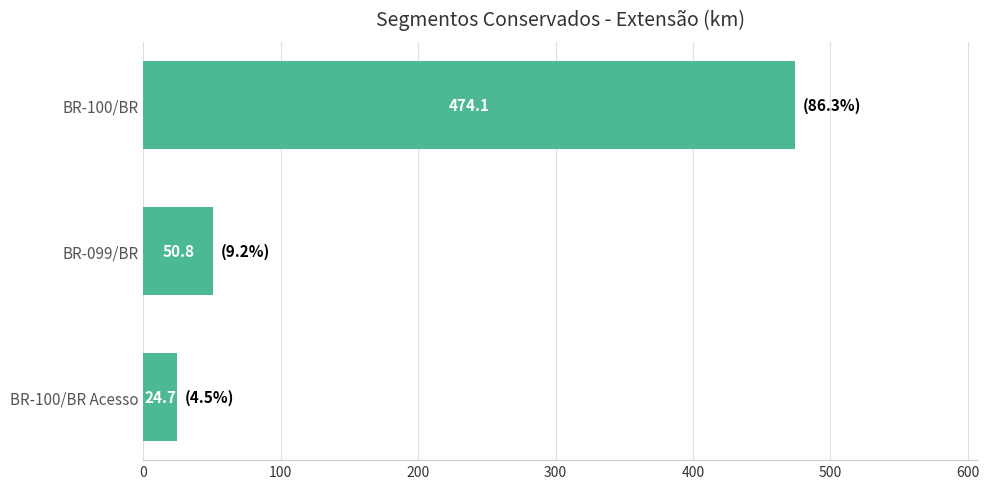

List the labels in order of value, smallest first.

BR-100/BR Acesso, BR-099/BR, BR-100/BR